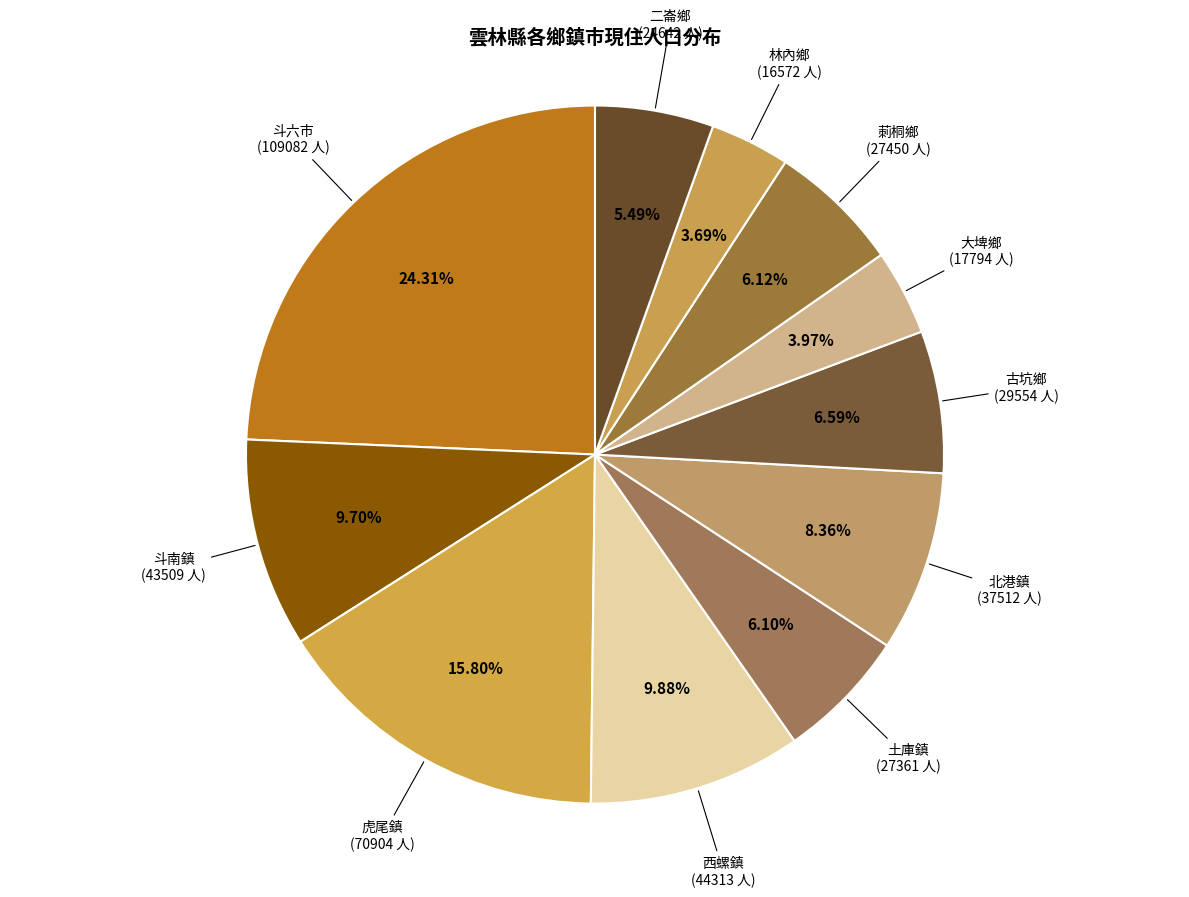

How many slices are in this pie chart?

11